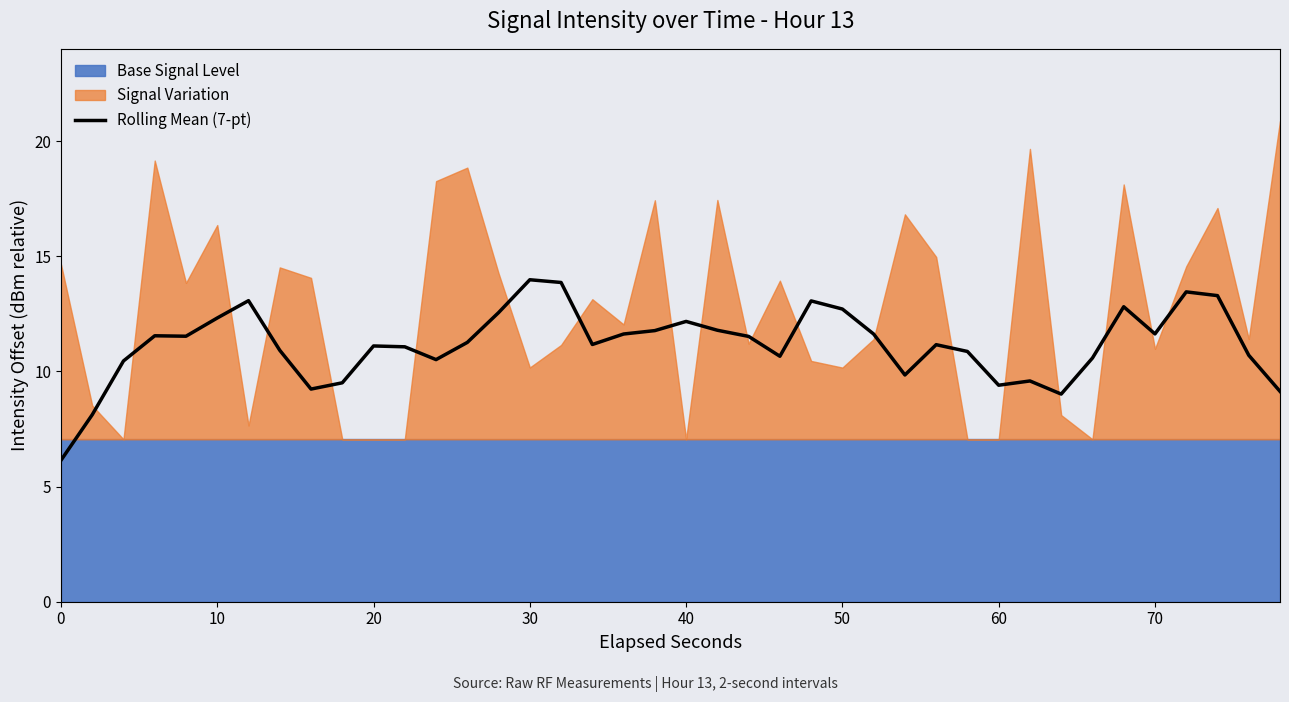

Count the number of categories in the chart.

40